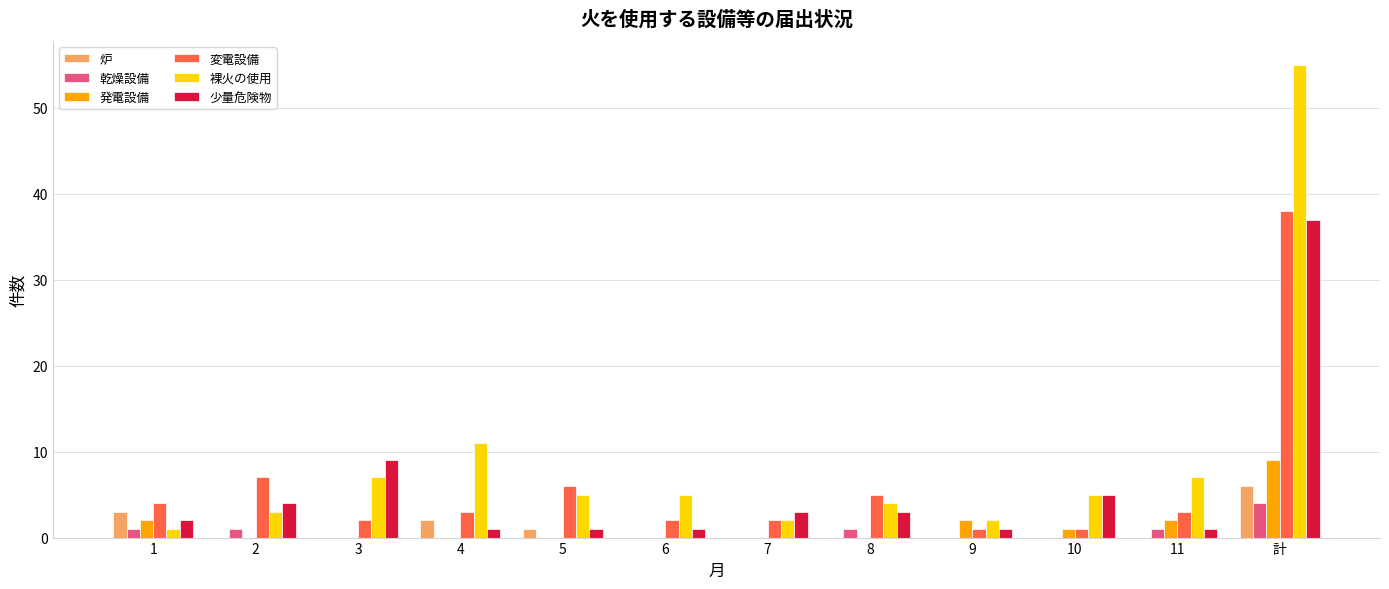

Are the bars grouped side by side (vs. stacked)?

Yes